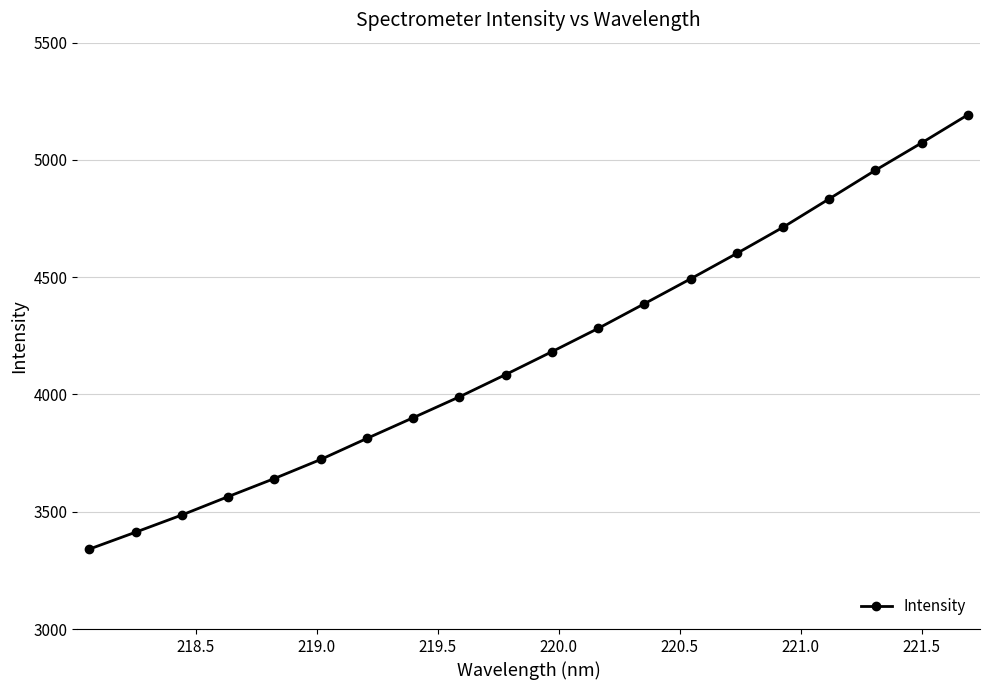

True or false: there are more than 0 points higher than both neighbors.

False